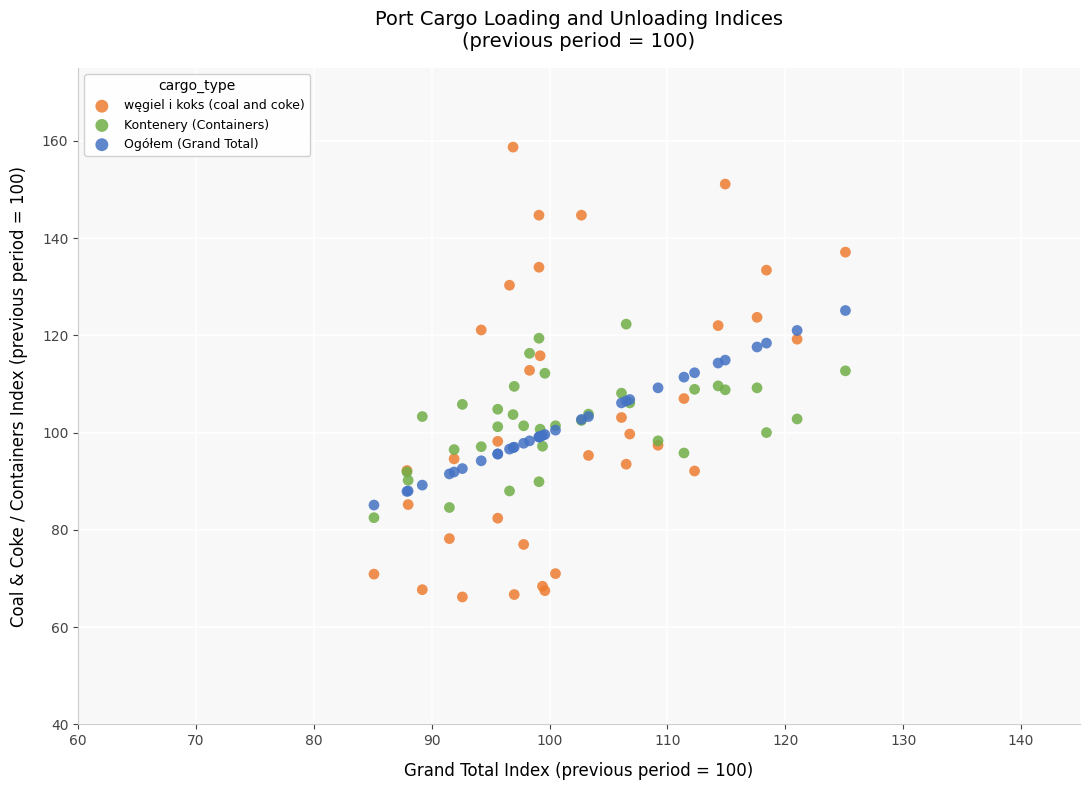

Which series contains the highest Y value?

węgiel i koks (coal and coke)